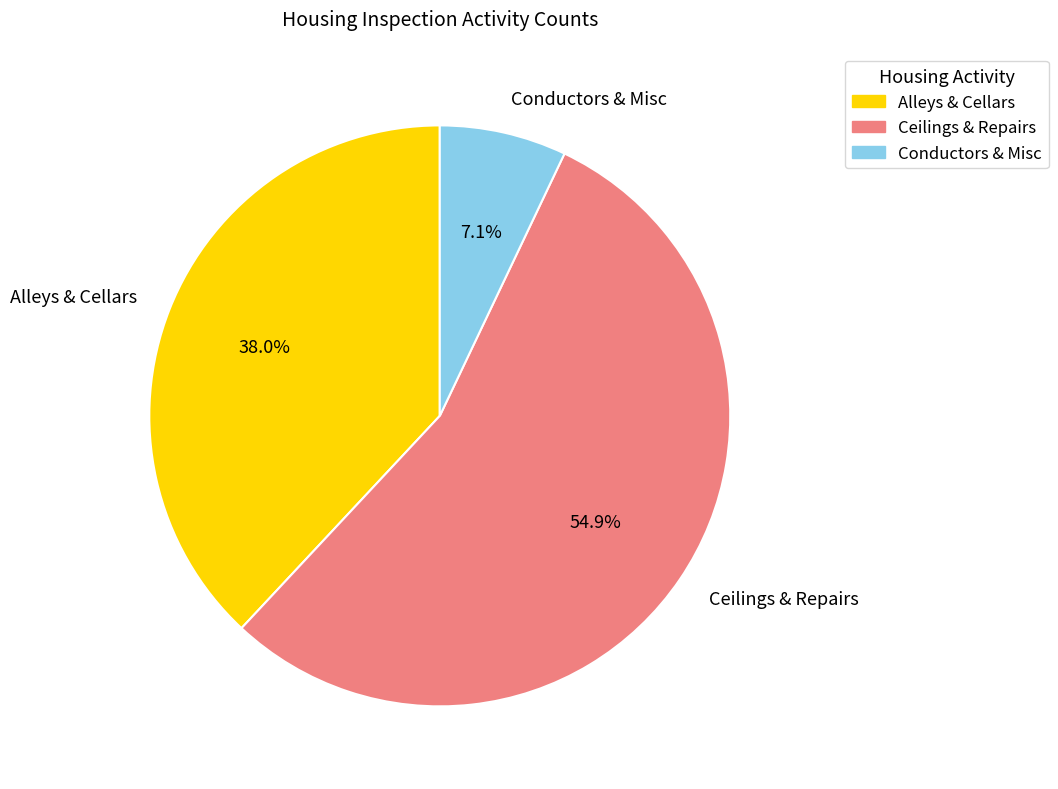

Between Alleys & Cellars and Ceilings & Repairs, which is larger?

Ceilings & Repairs